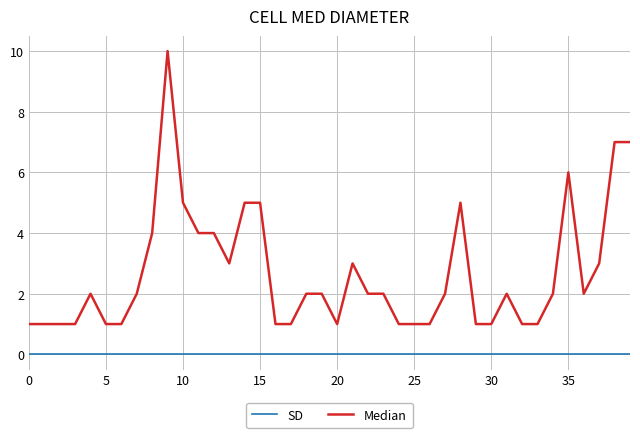

Rank the series by their average value, from lowest to highest.

SD, Median